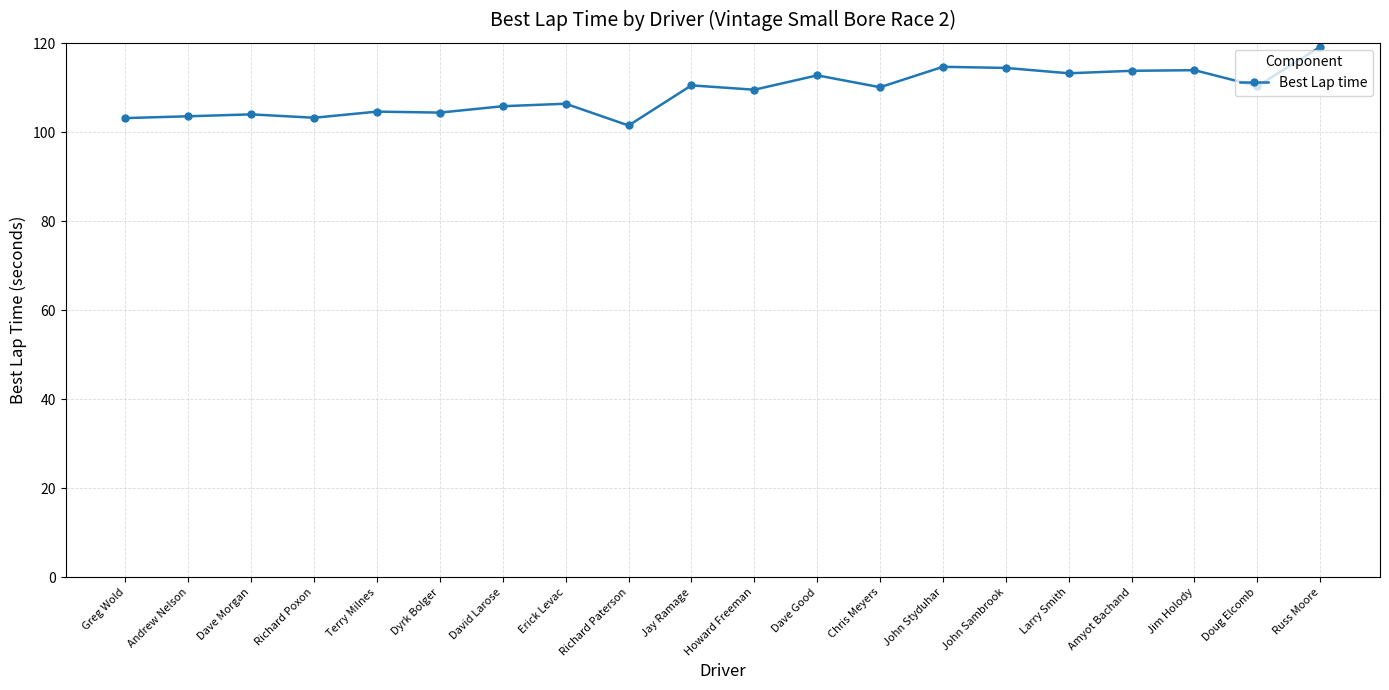

How many categories are shown in the chart?

20